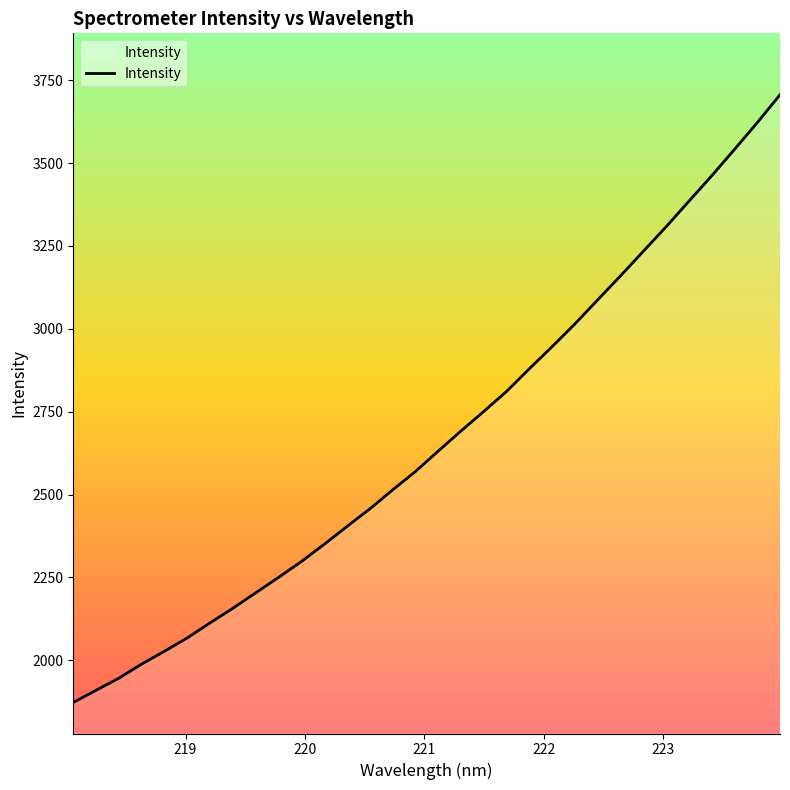

What is the minimum value shown in the chart?

1872.7